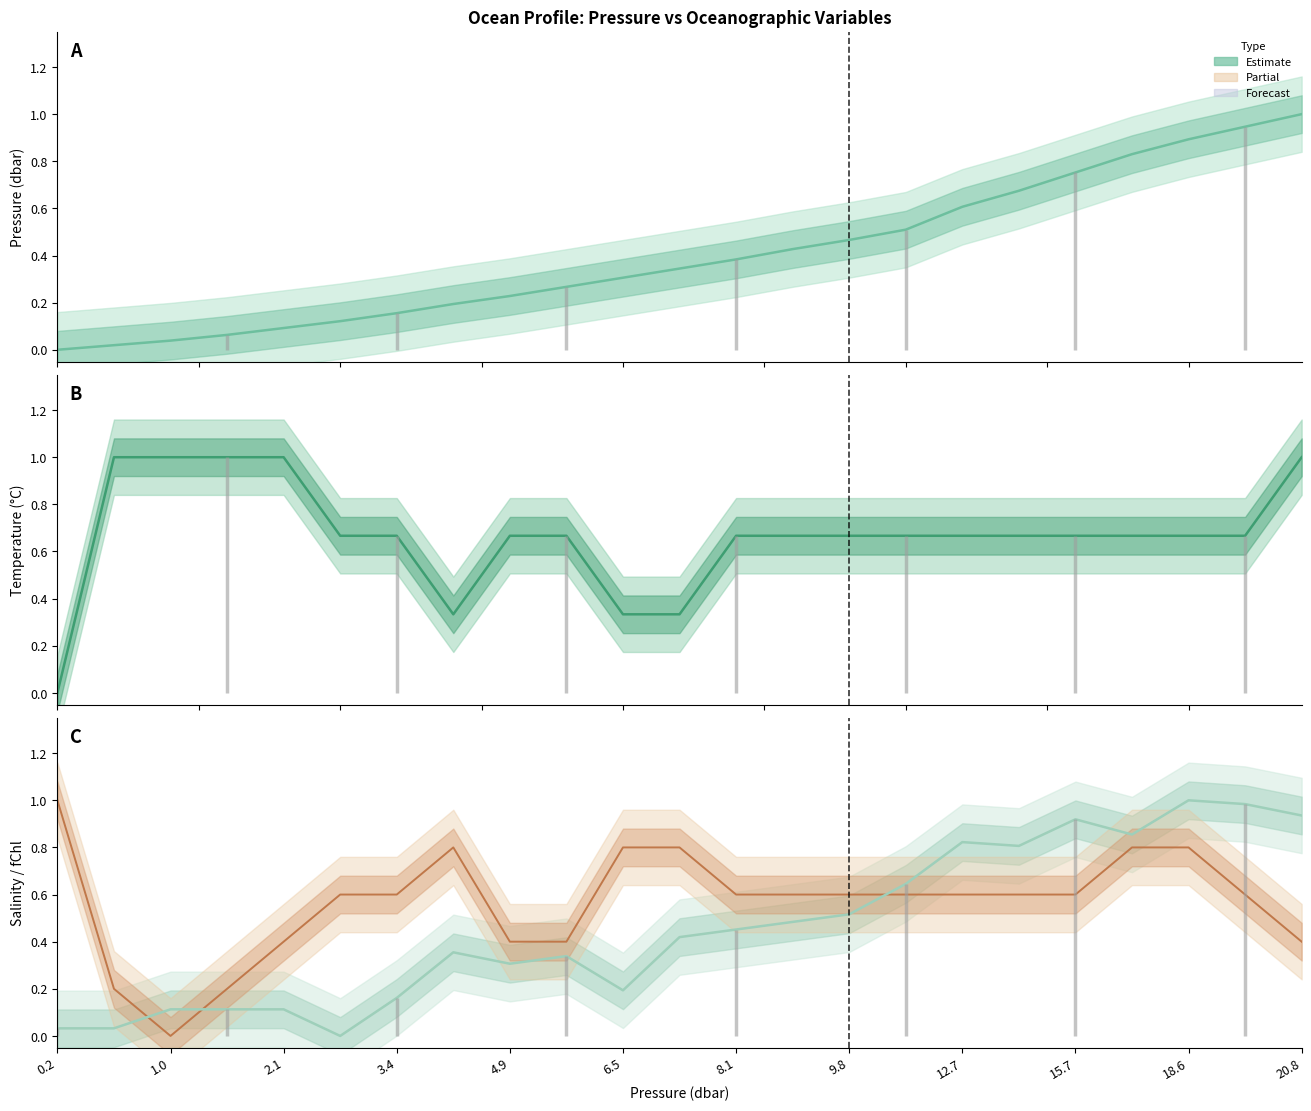

Where do Pressure (dbar) and Salinity (norm) first cross each other?

1.0 and 2.1